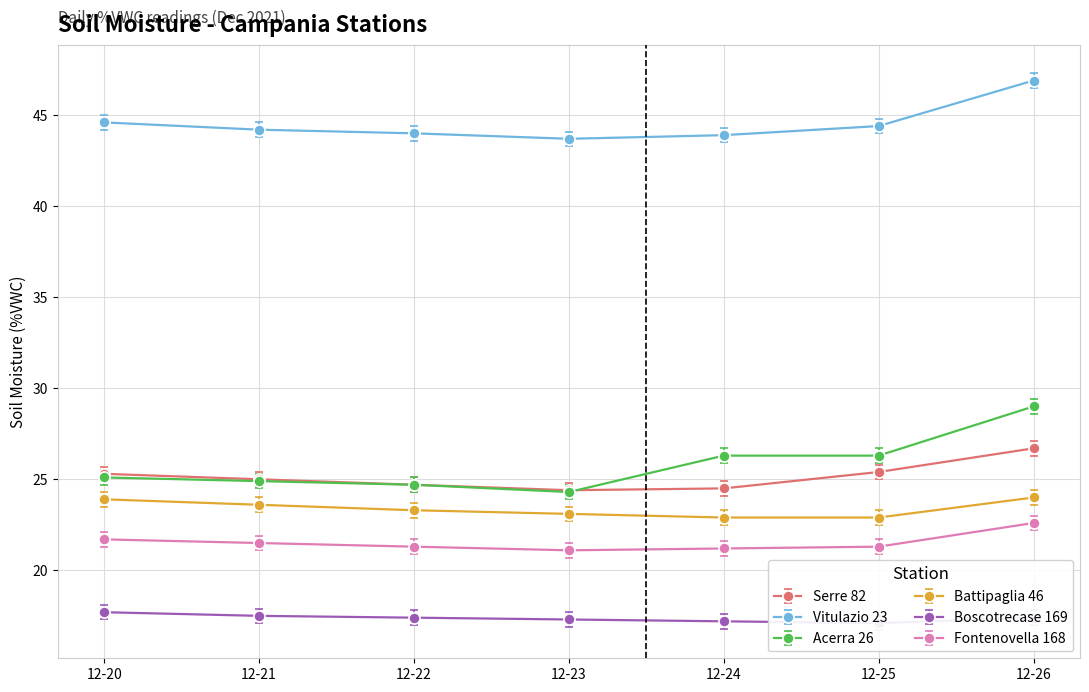

What is the difference between the maximum and minimum values in the Fontenovella 168 series?

1.5